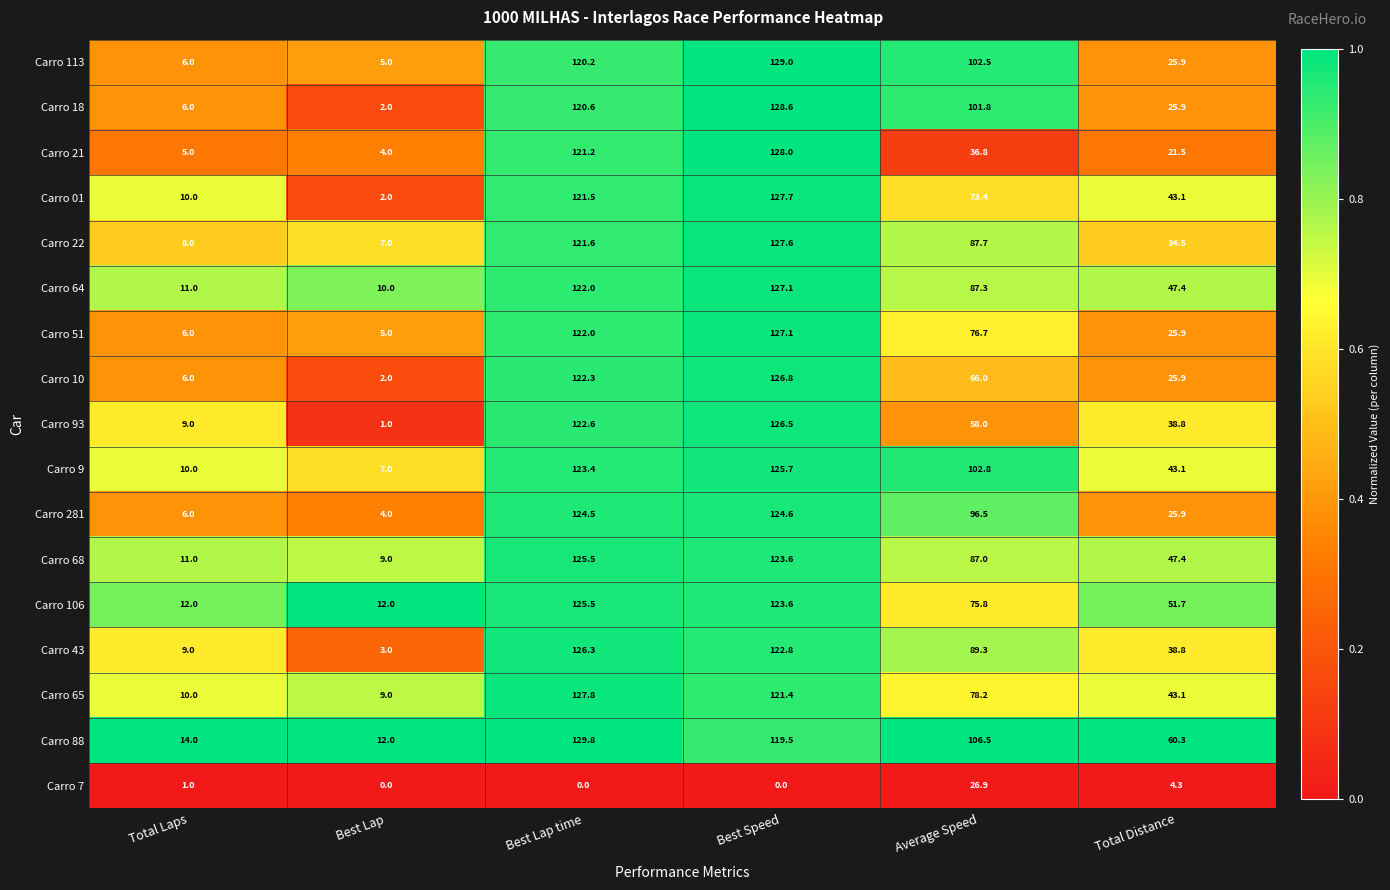

What is the sum of all Carro 01 values?

377.7